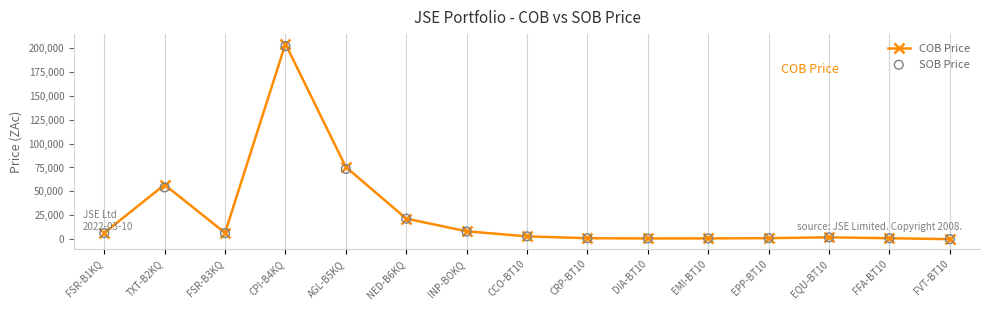

What is the total value across all series at CCO-BT10?

6260.0